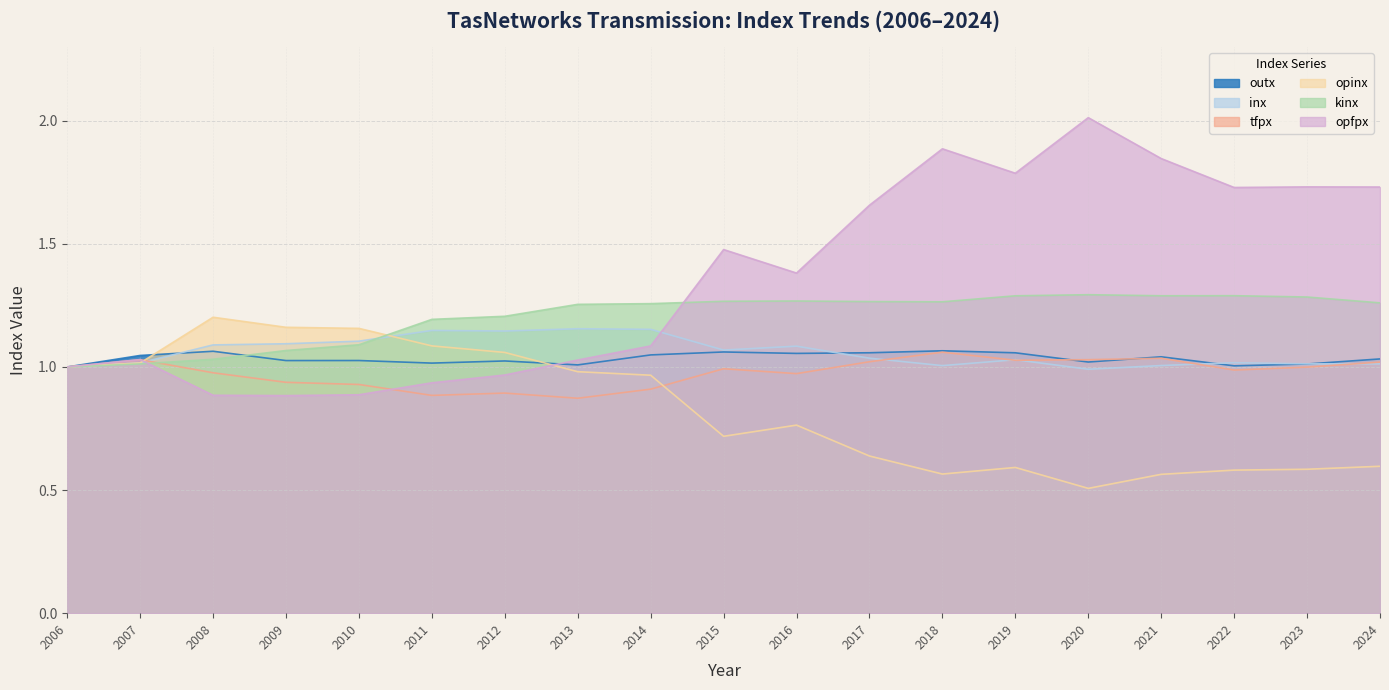

Is it true that opfpx equals 1.6 at 2011?

False